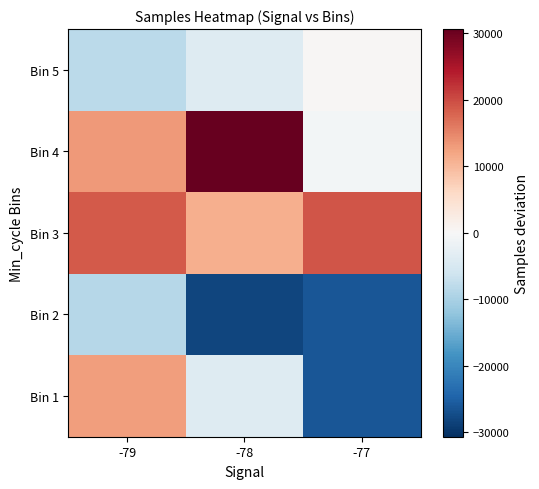

What is the smallest value displayed?

-28204.6